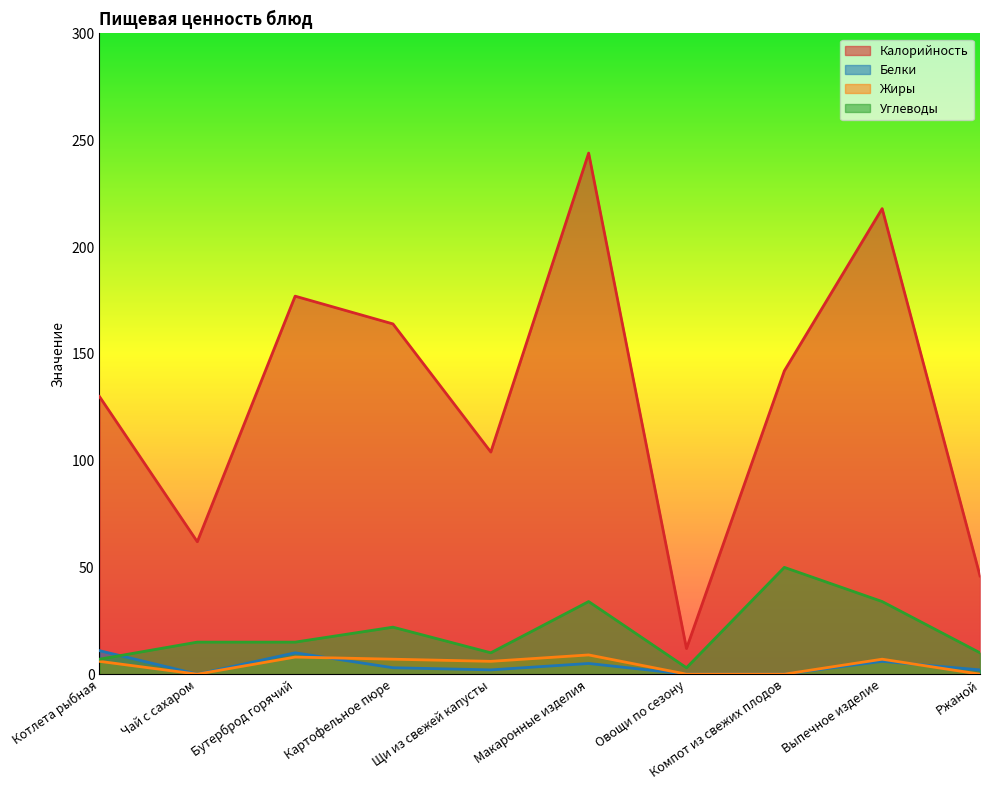

Reading left to right, what are all the values shown in this chart?

Калорийность: Котлета рыбная=130	Чай с сахаром=62	Бутерброд горячий=177	Картофельное пюре=164	Щи из свежей капусты=104	Макаронные изделия=244	Овощи по сезону=12	Компот из свежих плодов=142	Выпечное изделие=218	Ржаной=46
Белки: Котлета рыбная=11	Чай с сахаром=0	Бутерброд горячий=10	Картофельное пюре=3	Щи из свежей капусты=2	Макаронные изделия=5	Овощи по сезону=0	Компот из свежих плодов=0	Выпечное изделие=6	Ржаной=2
Жиры: Котлета рыбная=6	Чай с сахаром=0	Бутерброд горячий=8	Картофельное пюре=7	Щи из свежей капусты=6	Макаронные изделия=9	Овощи по сезону=0	Компот из свежих плодов=0	Выпечное изделие=7	Ржаной=0
Углеводы: Котлета рыбная=7	Чай с сахаром=15	Бутерброд горячий=15	Картофельное пюре=22	Щи из свежей капусты=10	Макаронные изделия=34	Овощи по сезону=3	Компот из свежих плодов=50	Выпечное изделие=34	Ржаной=10